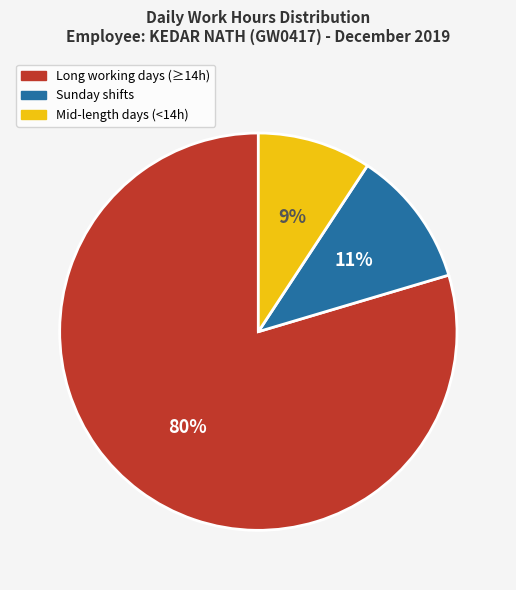

Is there a majority slice in this chart?

Yes